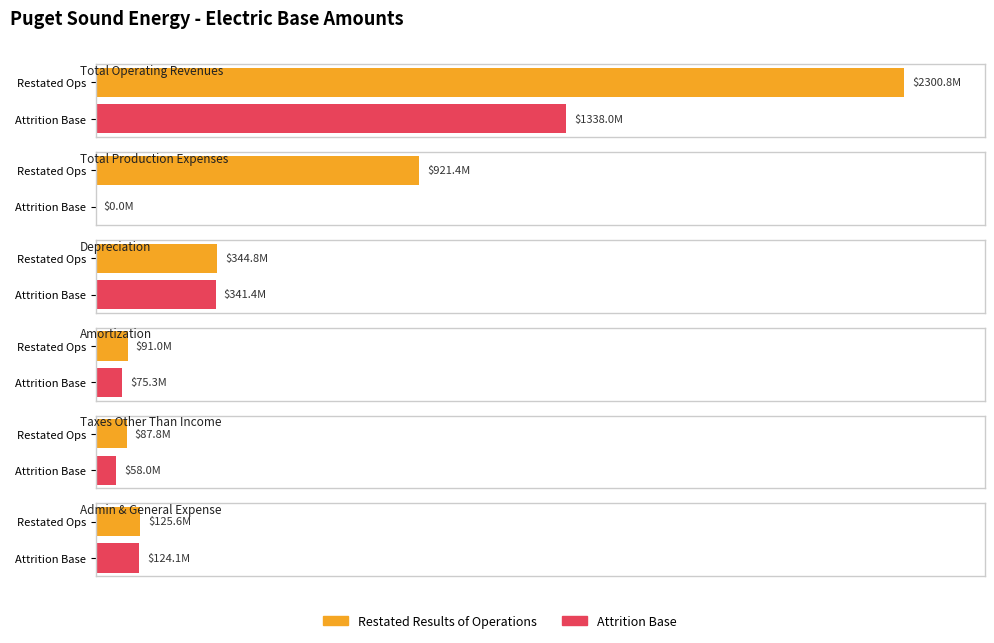

Which series changed the most between Depreciation and Amortization?

Attrition Base